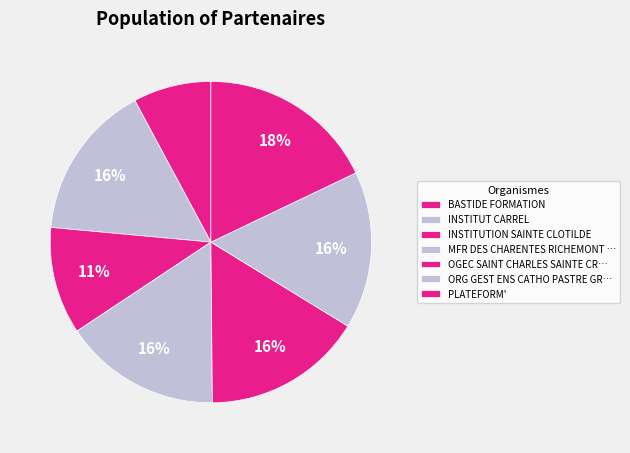

Count the number of slices in the pie.

7